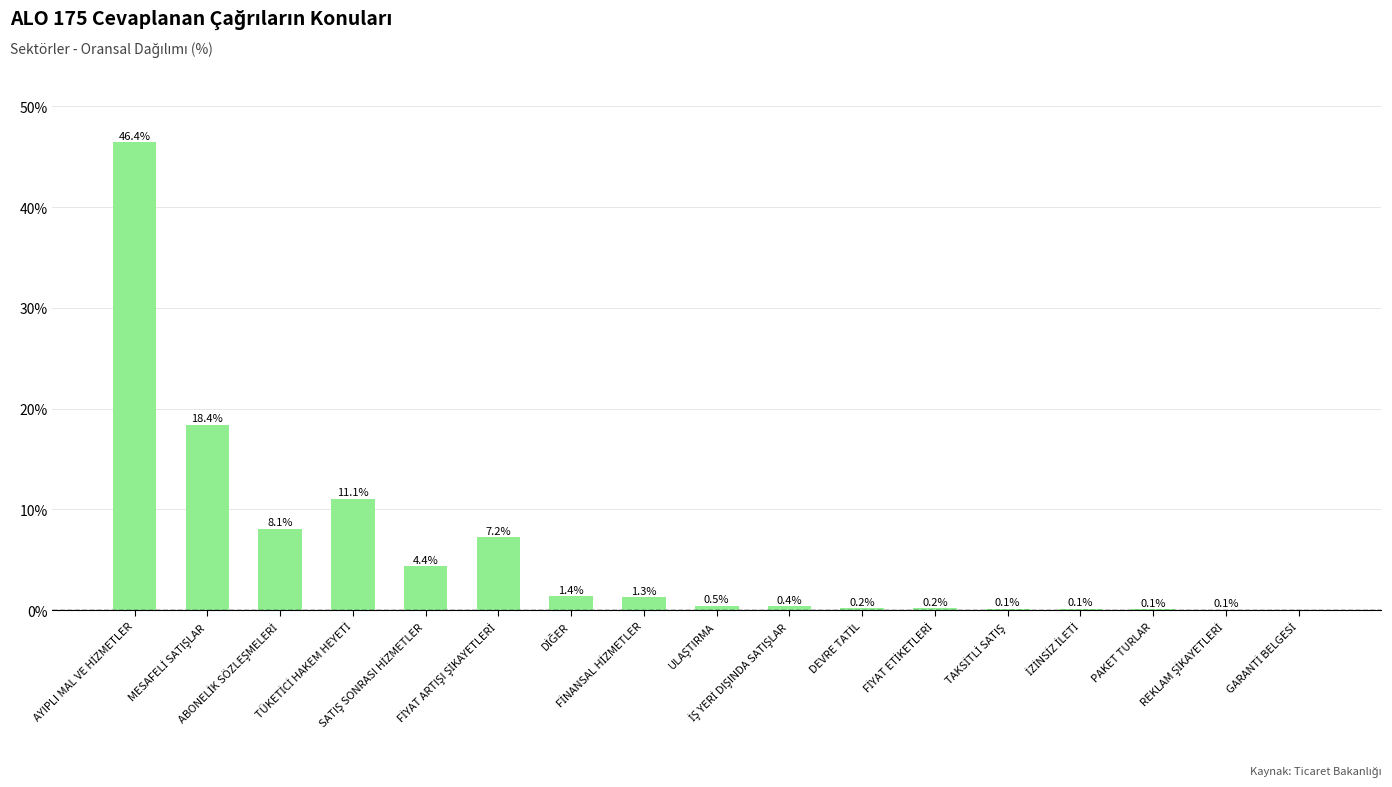

What is the sum of the values at FİNANSAL HİZMETLER and TÜKETİCİ HAKEM HEYETİ?

12.4